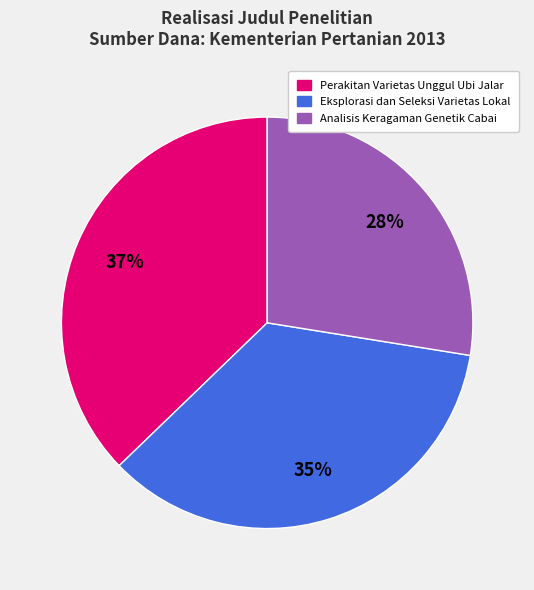

To the nearest percent, what is the combined percentage of Perakitan Varietas Unggul Ubi Jalar and Analisis Keragaman Genetik Cabai?

65%